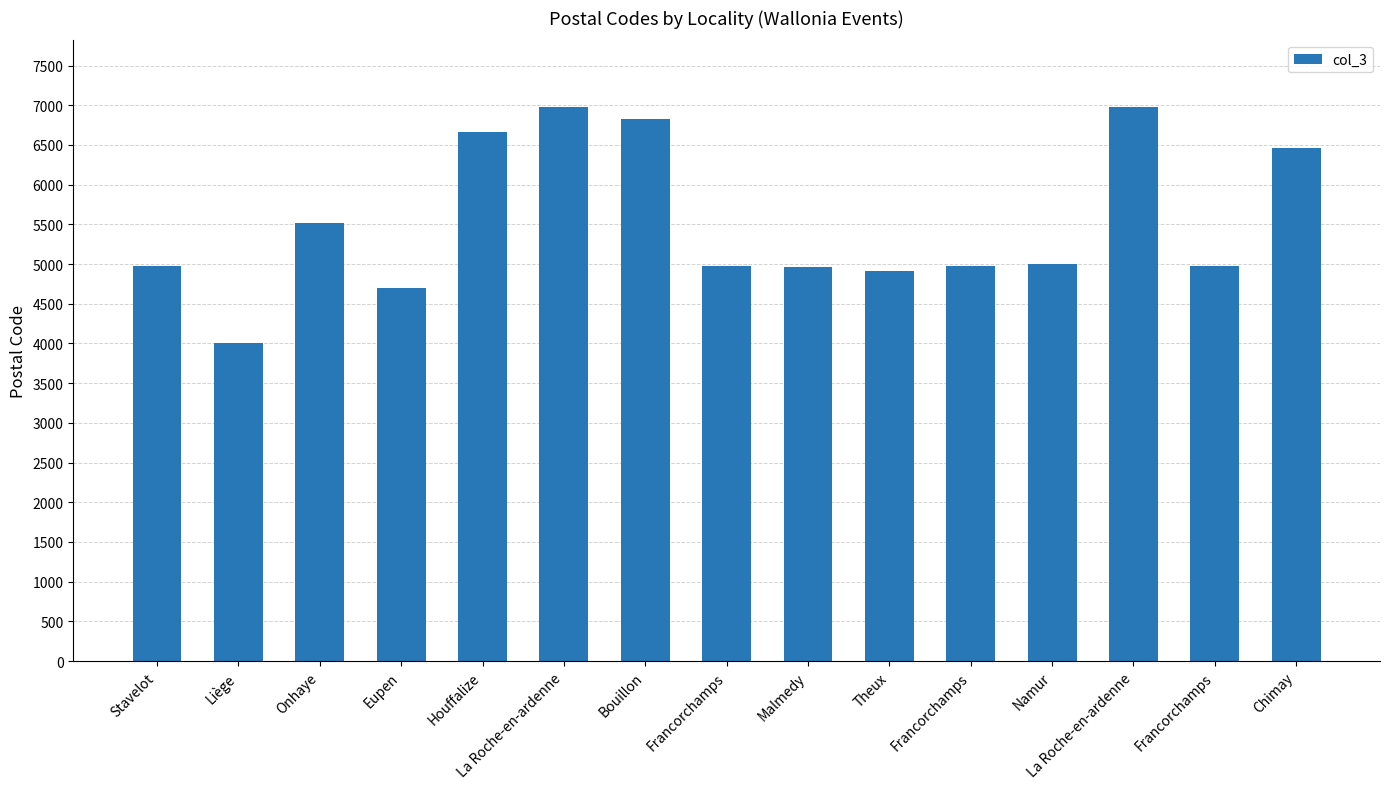

What is the sum of all values?

82883